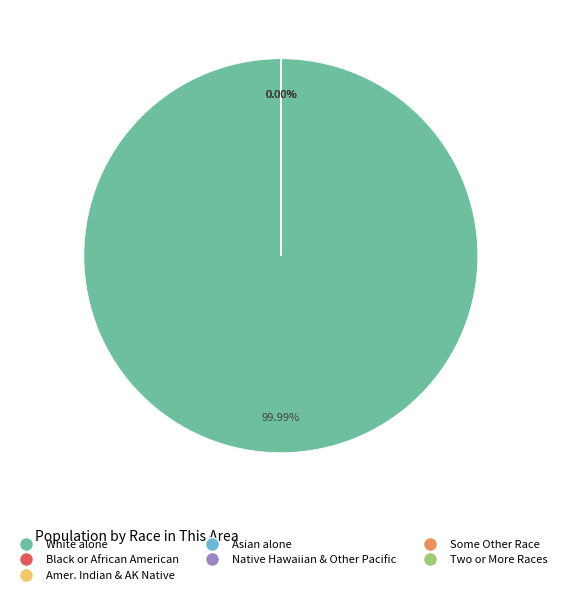

To the nearest percent, what is the difference between the largest and smallest slice percentages?

100%